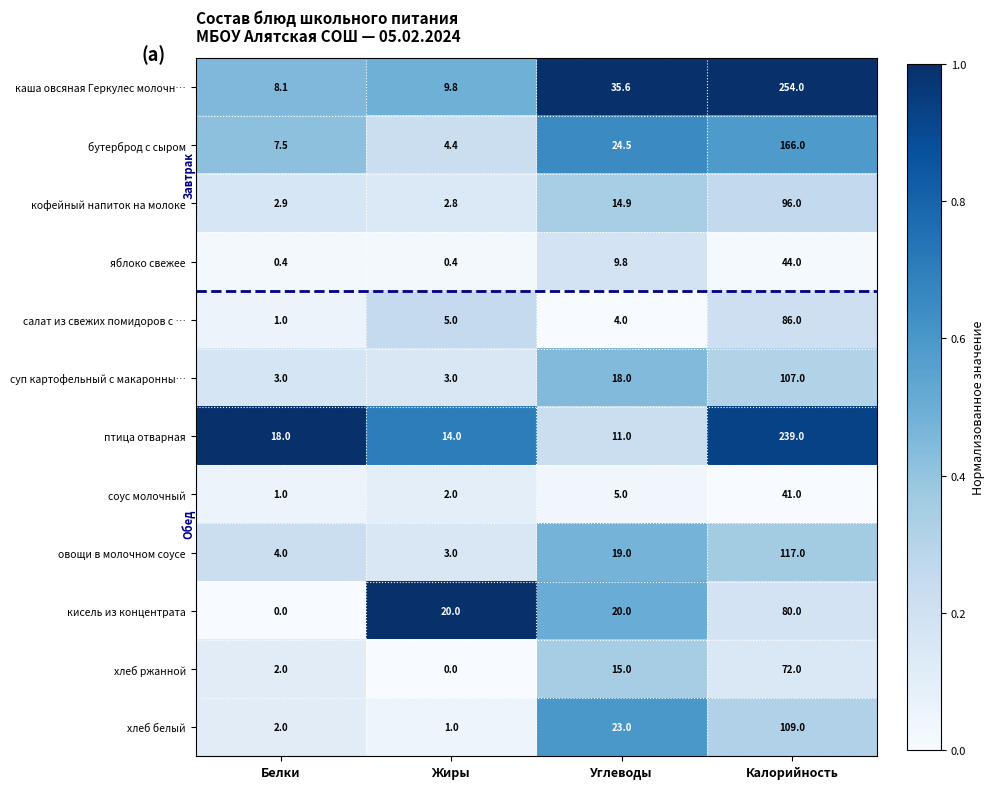

How many distinct data groups are displayed?

12